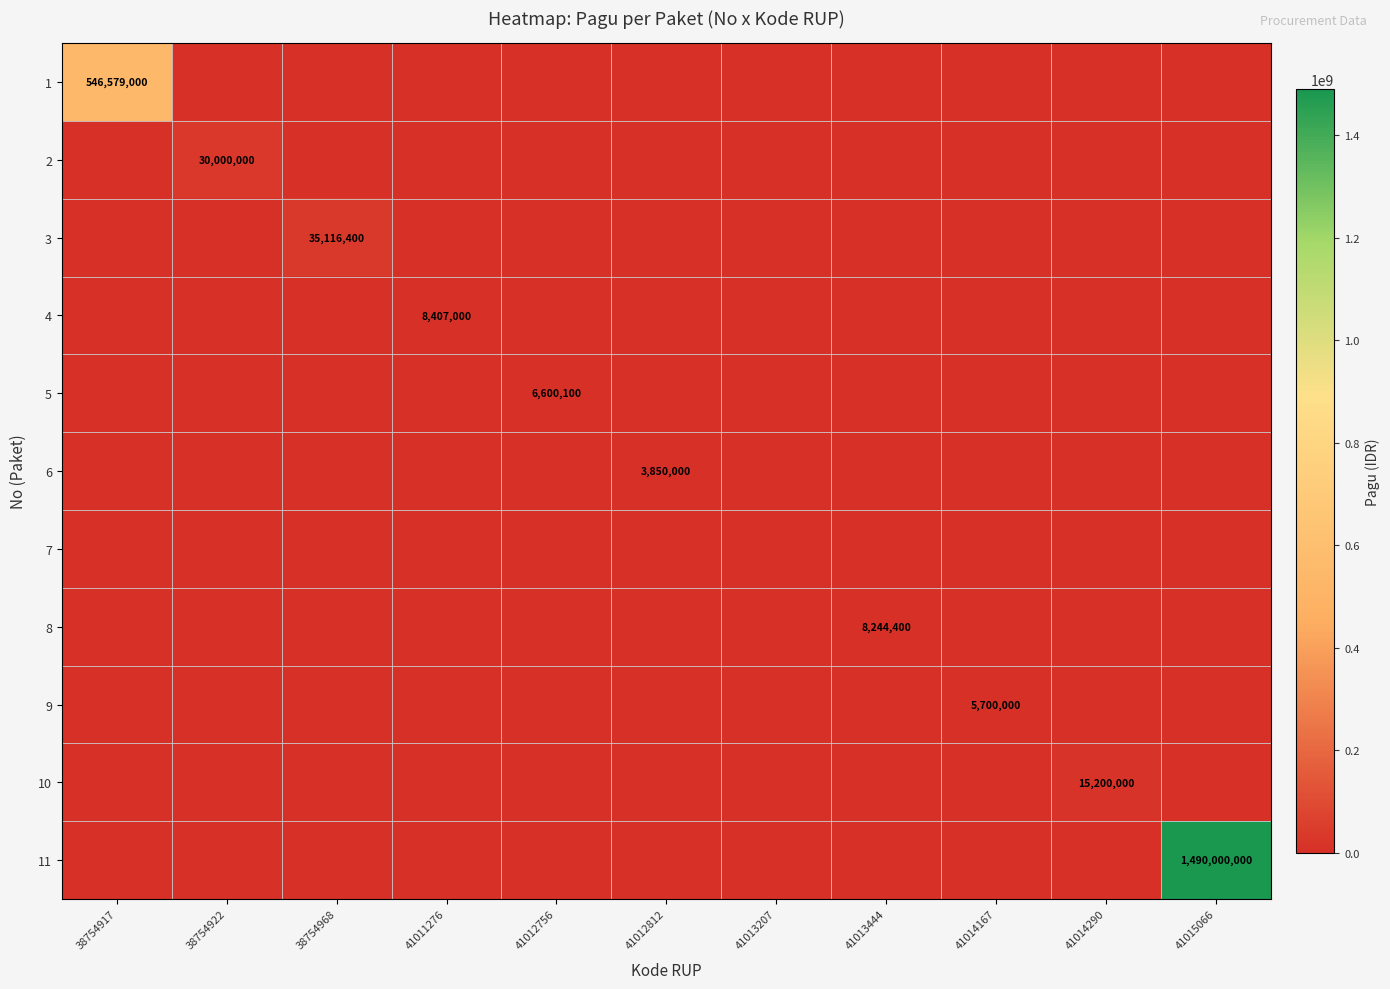

Is it true that 11 equals 1490000000 at 41015066?

True